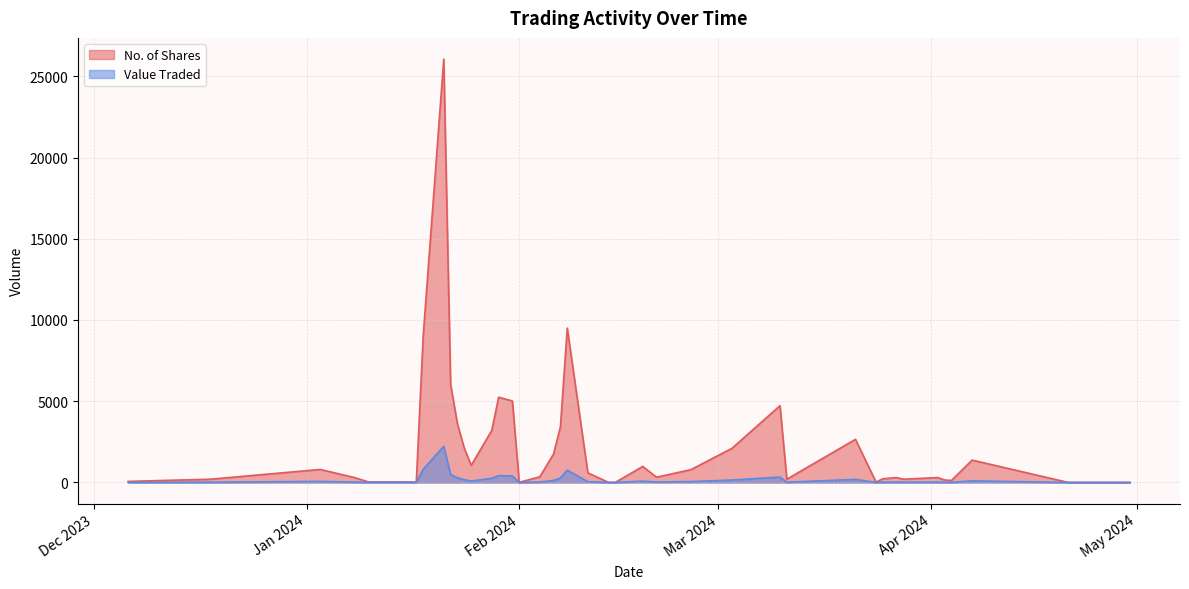

What are all the series names shown in the legend?

No. of Shares, Value Traded